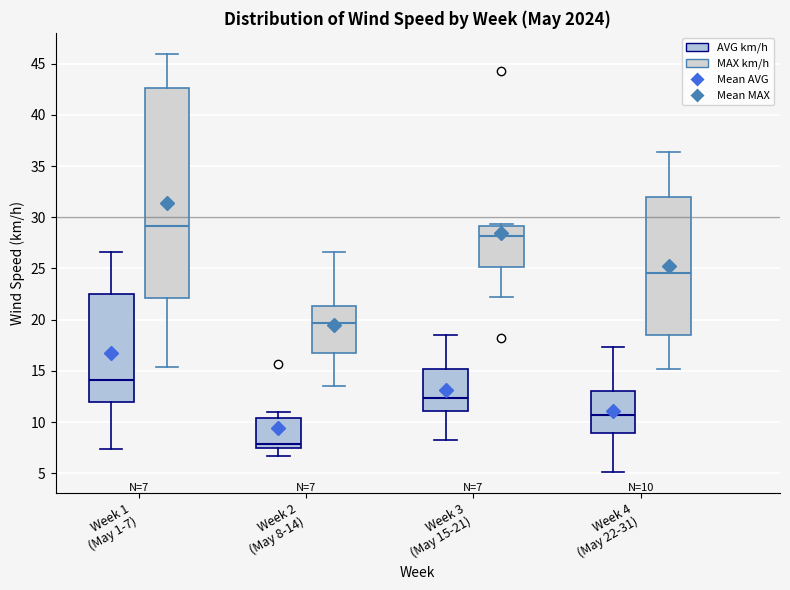

Comparing the boxes themselves (not the whiskers), which one is the tallest?

Week 1 (May 1-7) (MAX km/h)